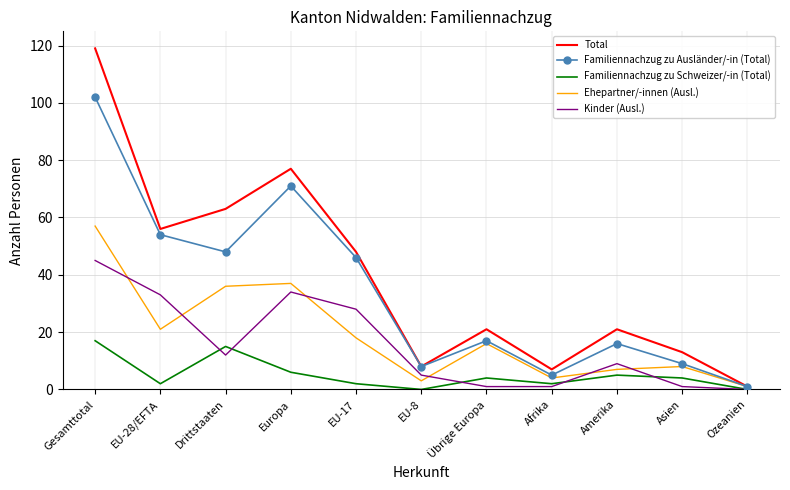

True or false: Kinder (Ausl.) and Total cross at least once.

False